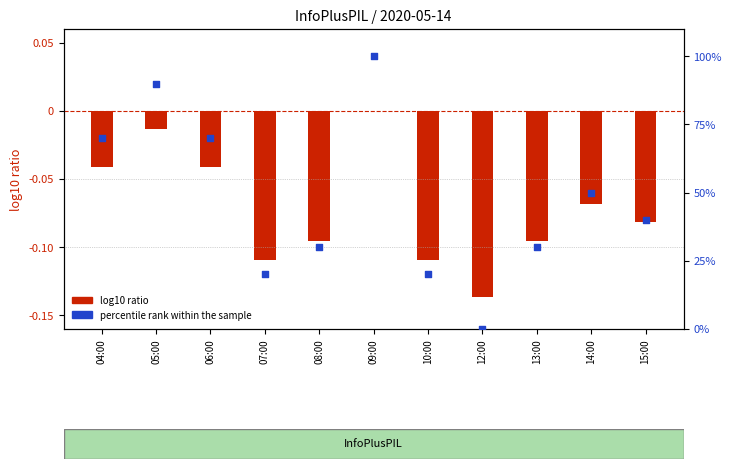

Which series reaches the maximum Y coordinate?

percentile rank within the sample